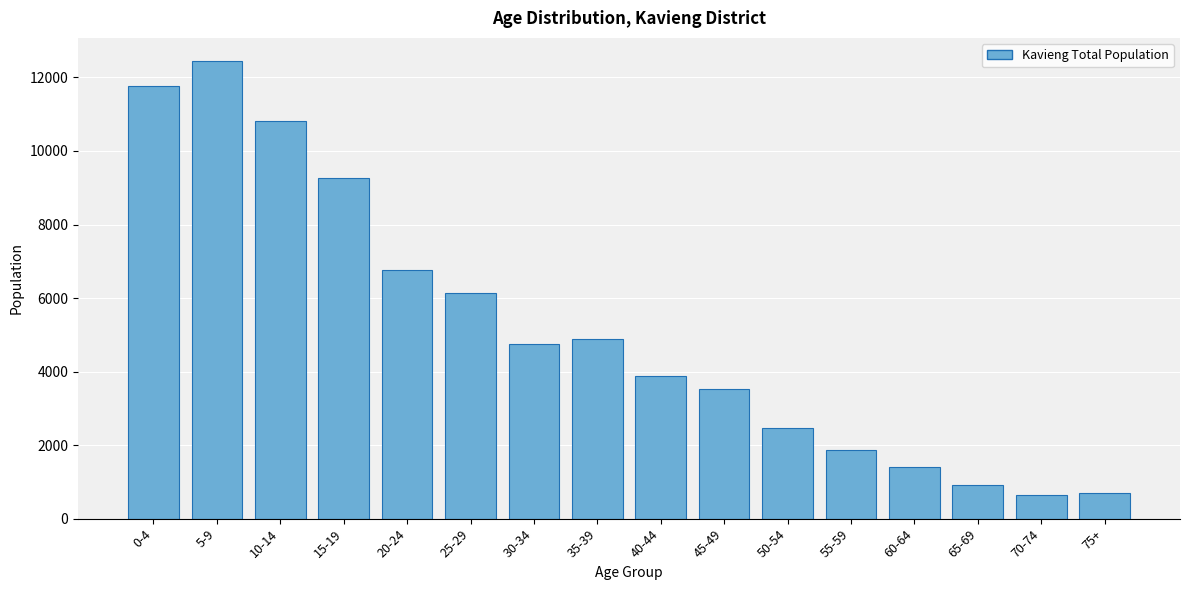

Reading left to right, what are all the values shown in this chart?

0-4=11779	5-9=12454	10-14=10812	15-19=9259	20-24=6758	25-29=6137	30-34=4759	35-39=4884	40-44=3875	45-49=3519	50-54=2464	55-59=1873	60-64=1398	65-69=927	70-74=636	75+=689